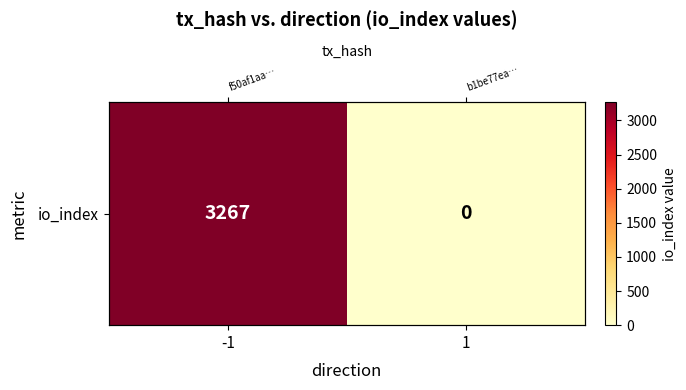

What is the change in value from -1 to 1?

-3267